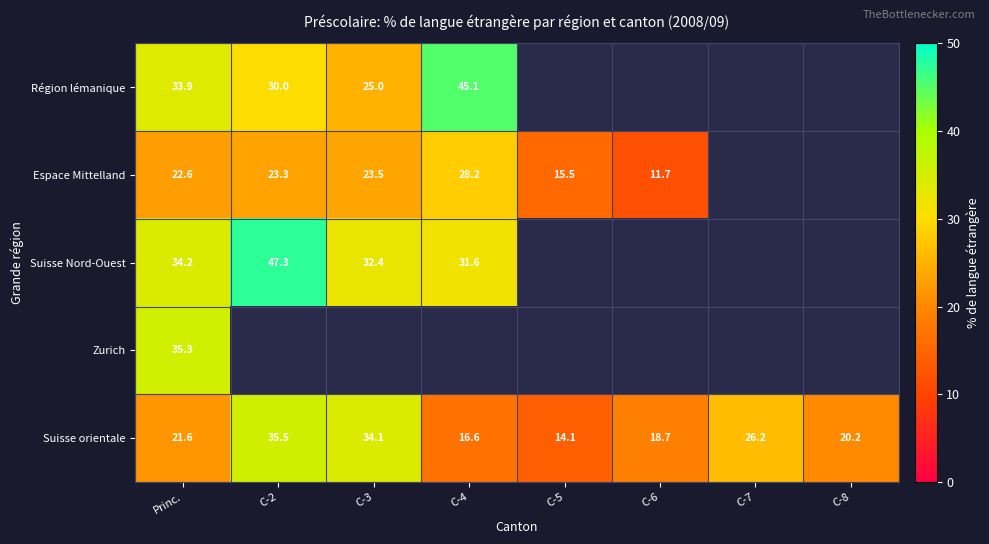

Is the value of Espace Mittelland at C-6 greater than the value of Région lémanique at Princ.?

No